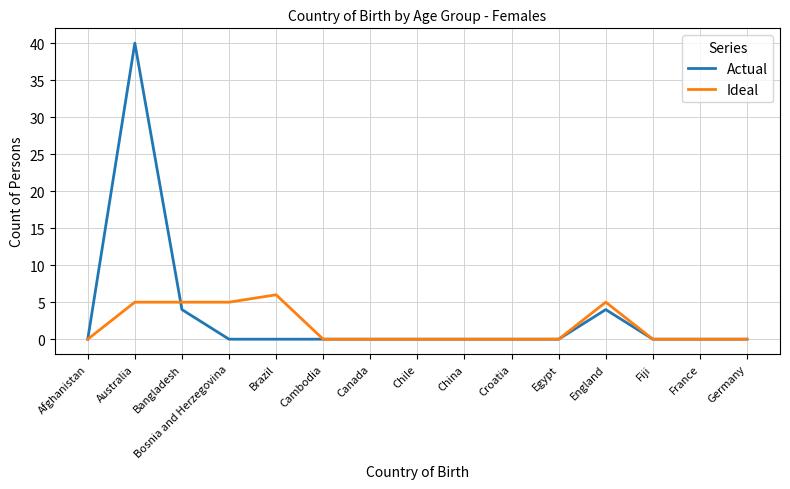

Which series changed the most between Australia and Germany?

Actual